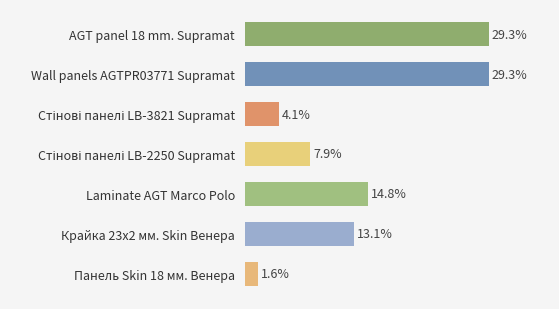

Does the chart contain any negative values?

No